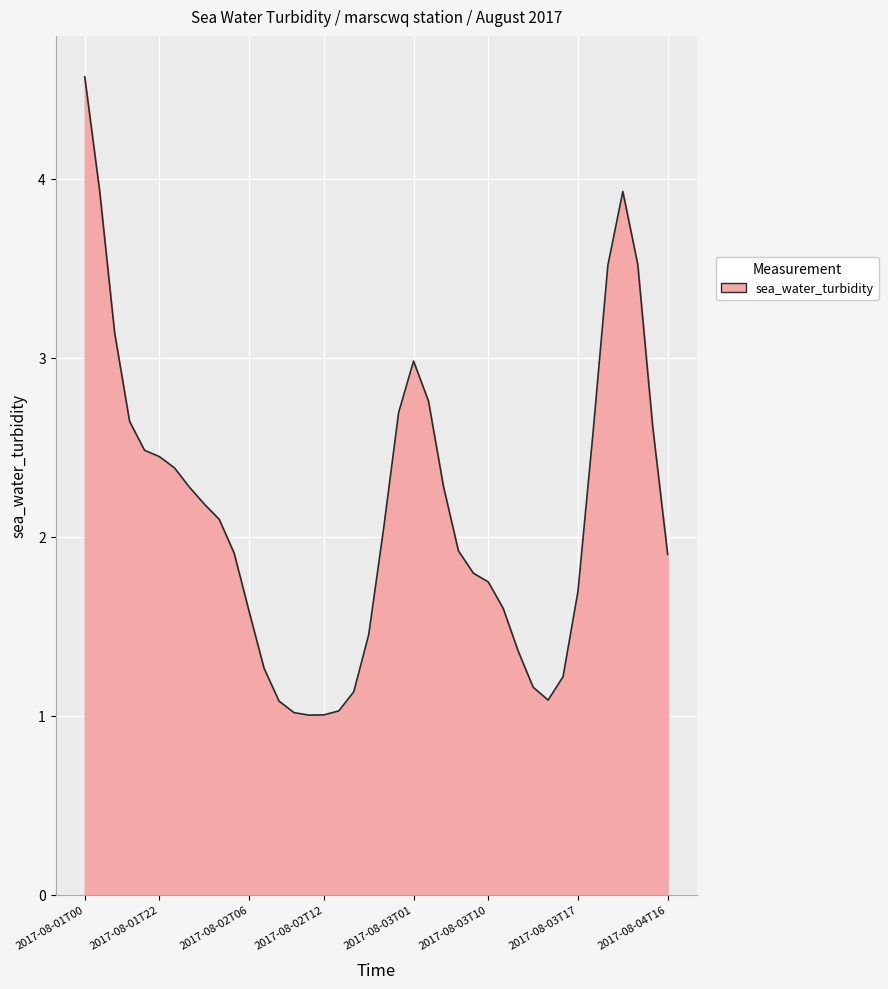

What is the difference between the maximum and minimum values?

3.6